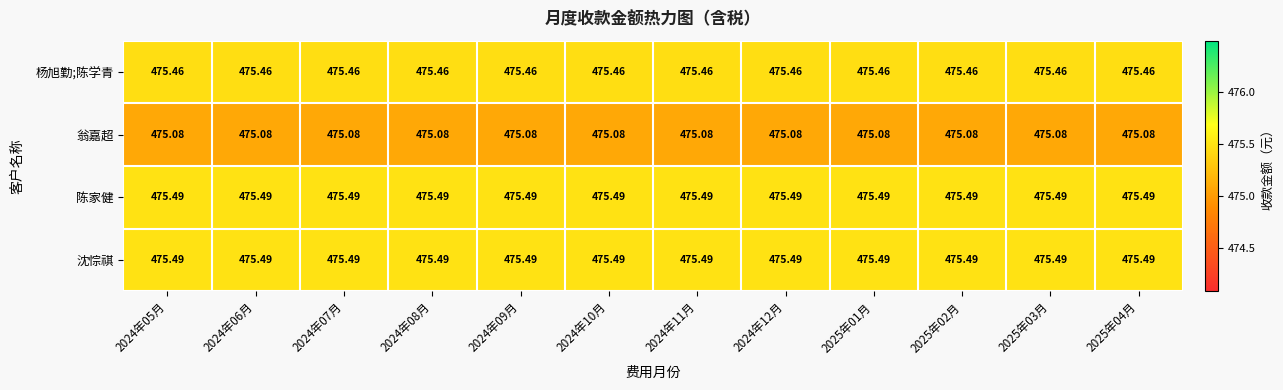

Is the value of 沈悰祺 at 2024年10月 greater than the value of 杨旭勤;陈学青 at 2024年11月?

Yes